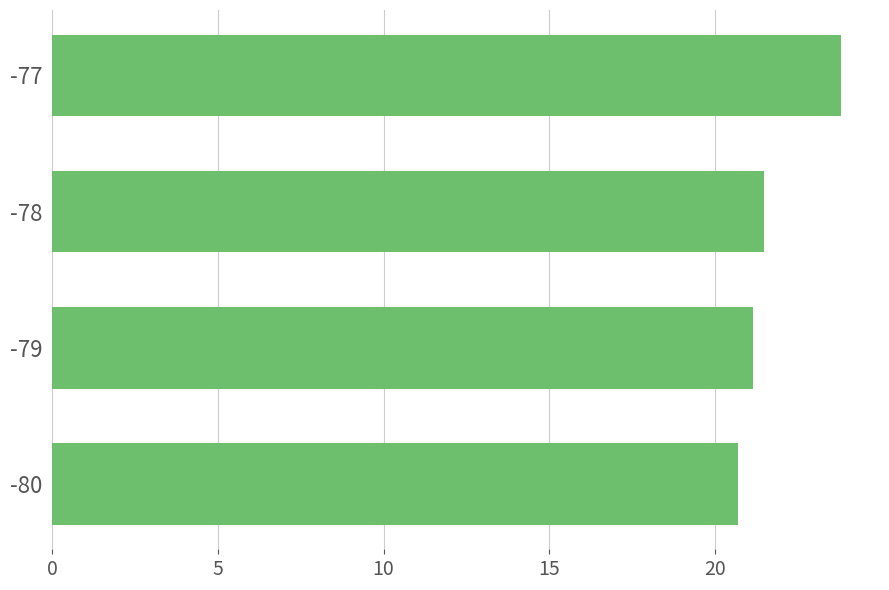

Rank the categories by value from highest to lowest.

-77, -78, -79, -80